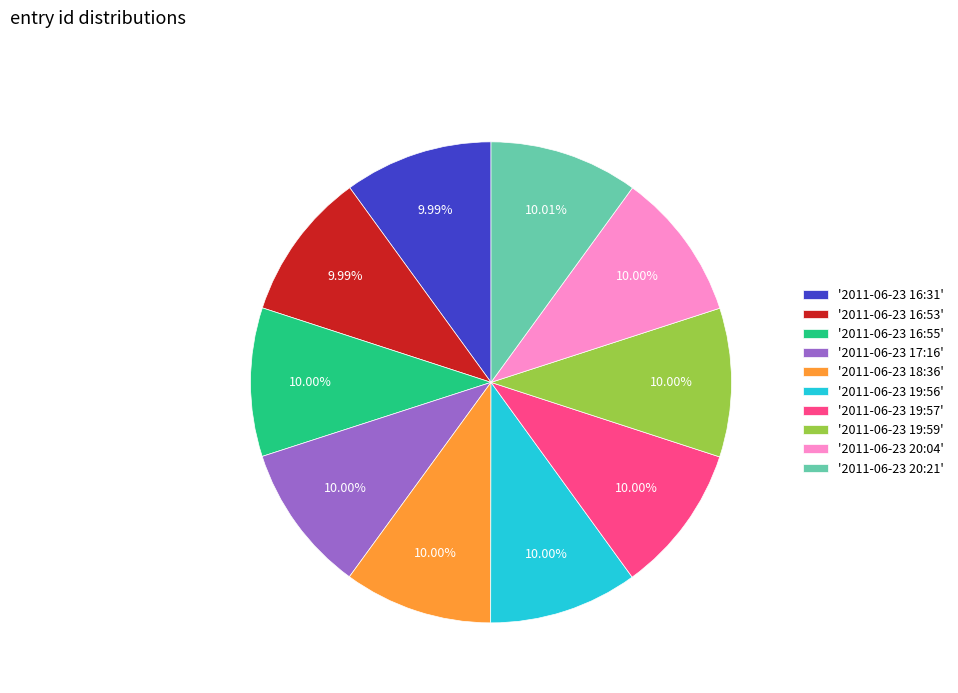

Do '2011-06-23 20:21' and '2011-06-23 16:53' together represent more than half of the pie?

No